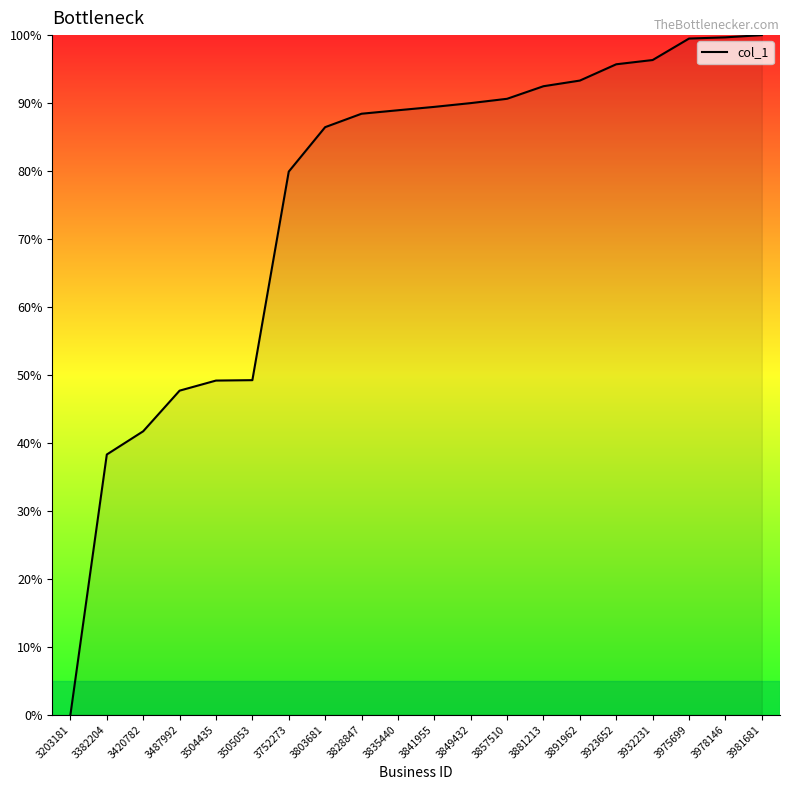

Which has a higher value, 3981681 or 3803681?

3981681